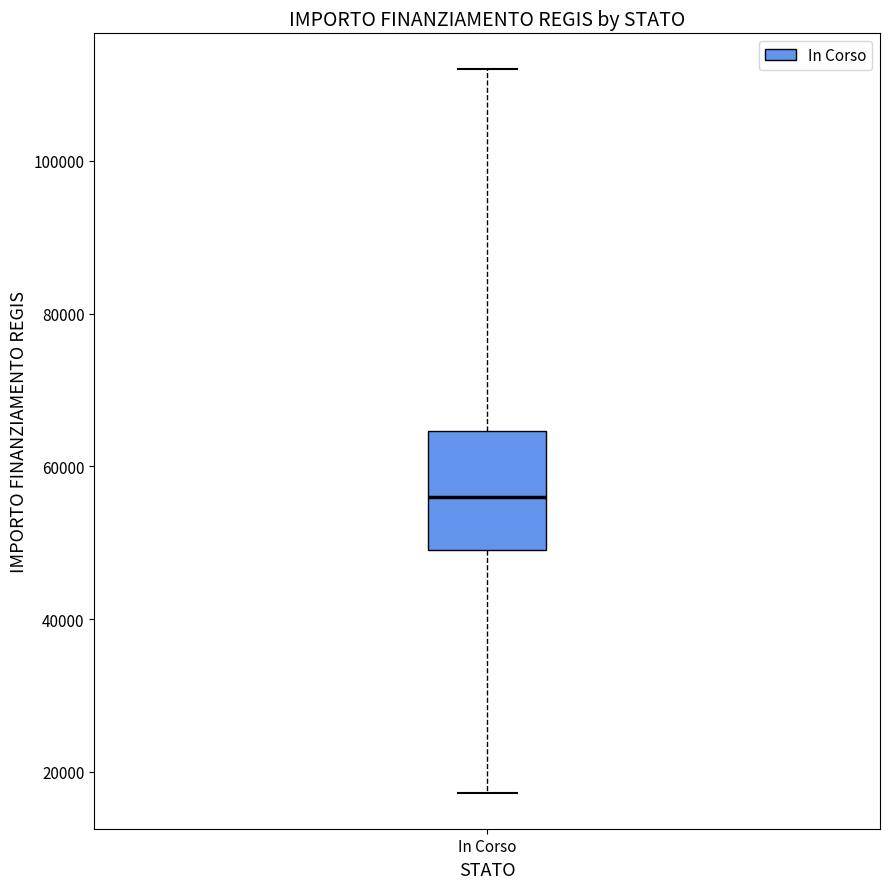

Where does the lower whisker of the box for In Corso end on the y-axis? The values are not printed on the chart, so give them approximately, as read against the axis.

18000